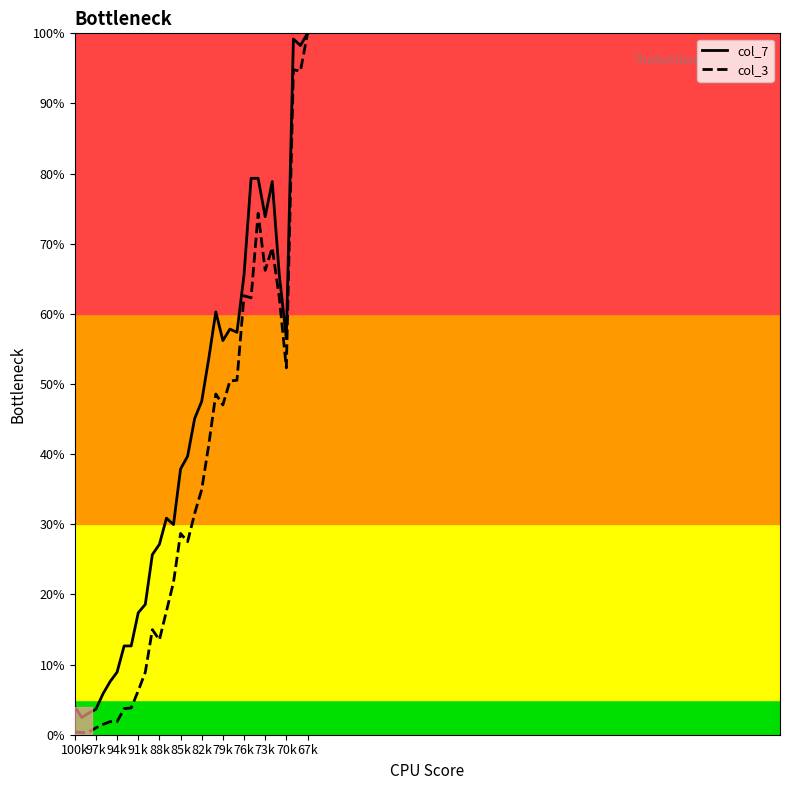

Which series has the largest total across all categories?

col_7